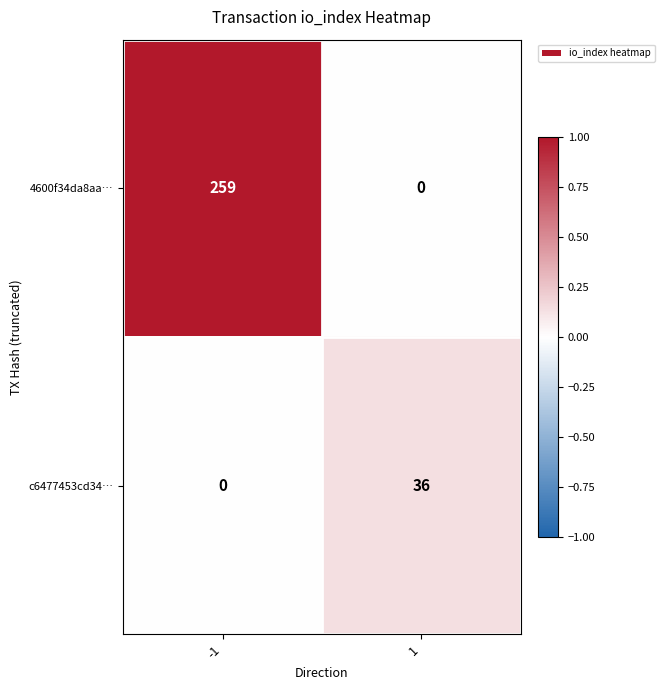

Which series has the largest total across all categories?

4600f34da8aa…